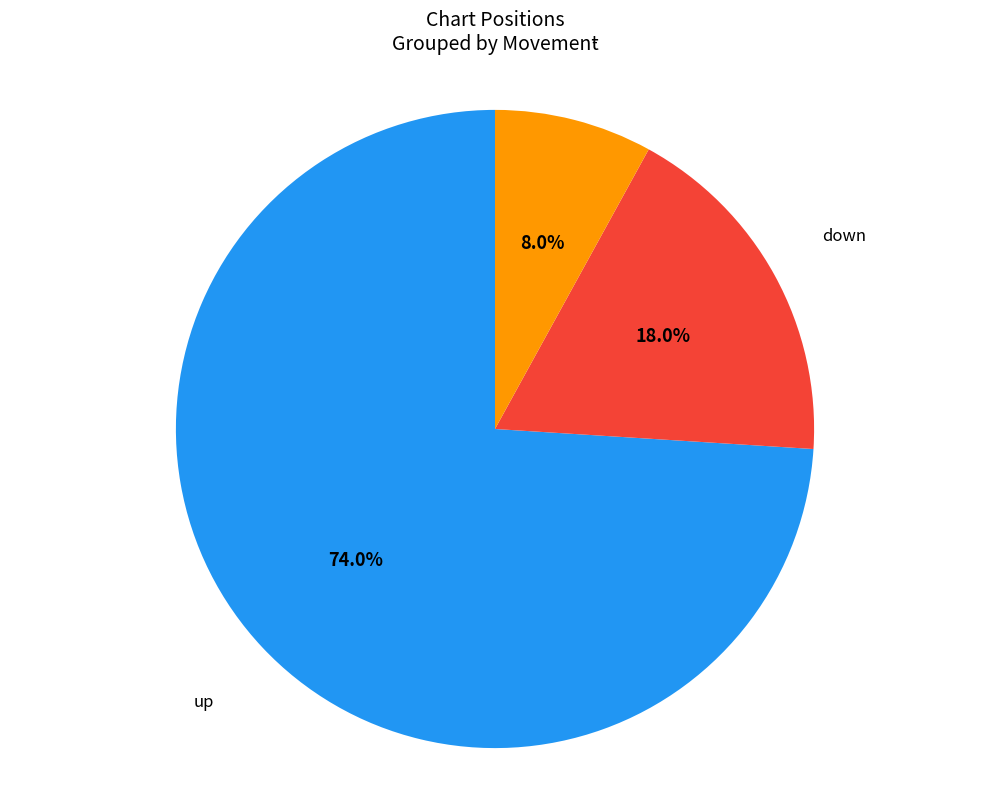

Between up and down, which is larger?

up